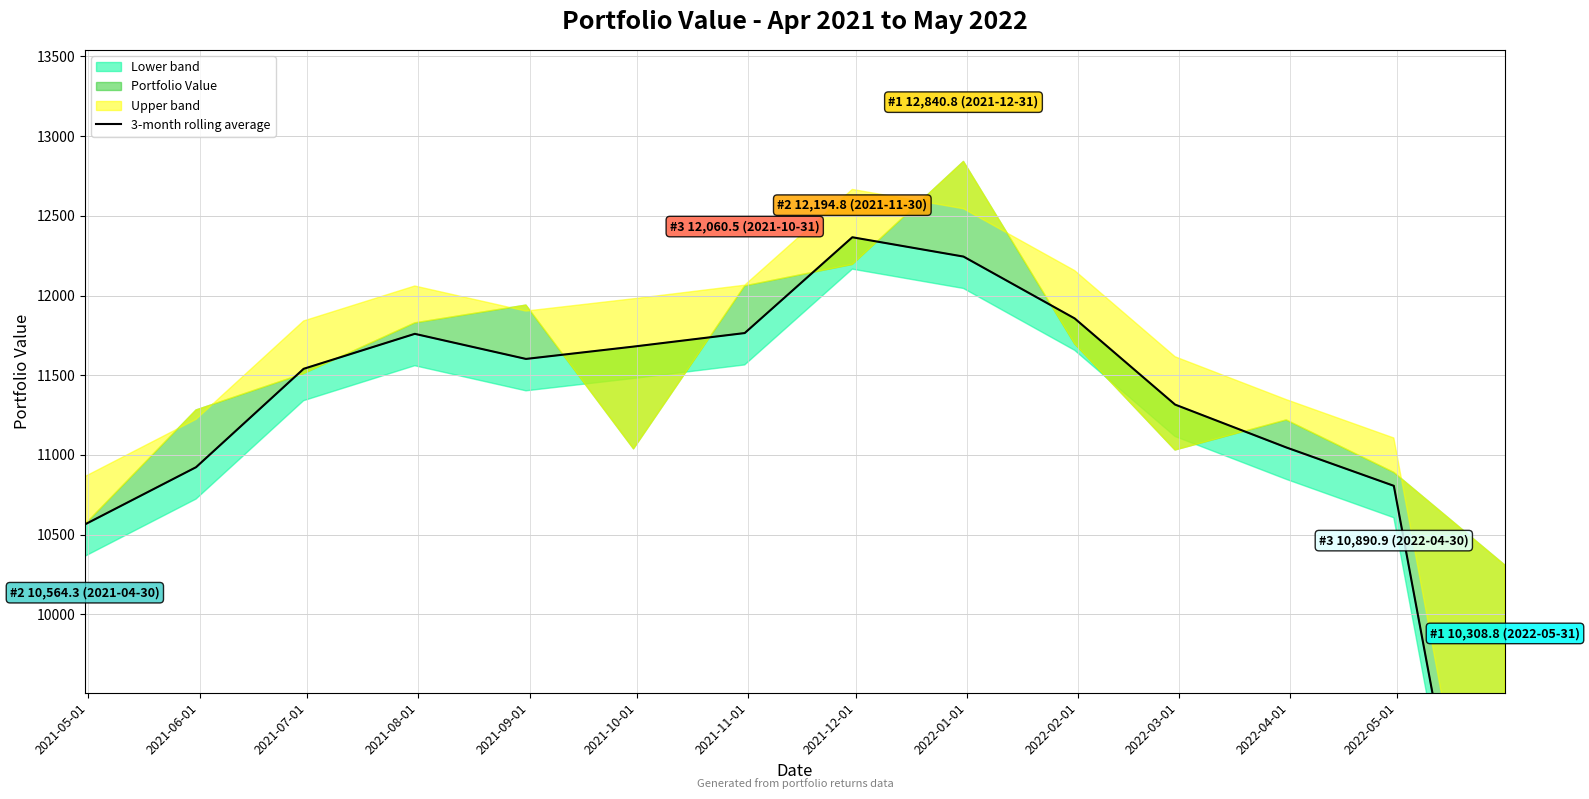

Does the chart display data point markers on the line(s)?

No